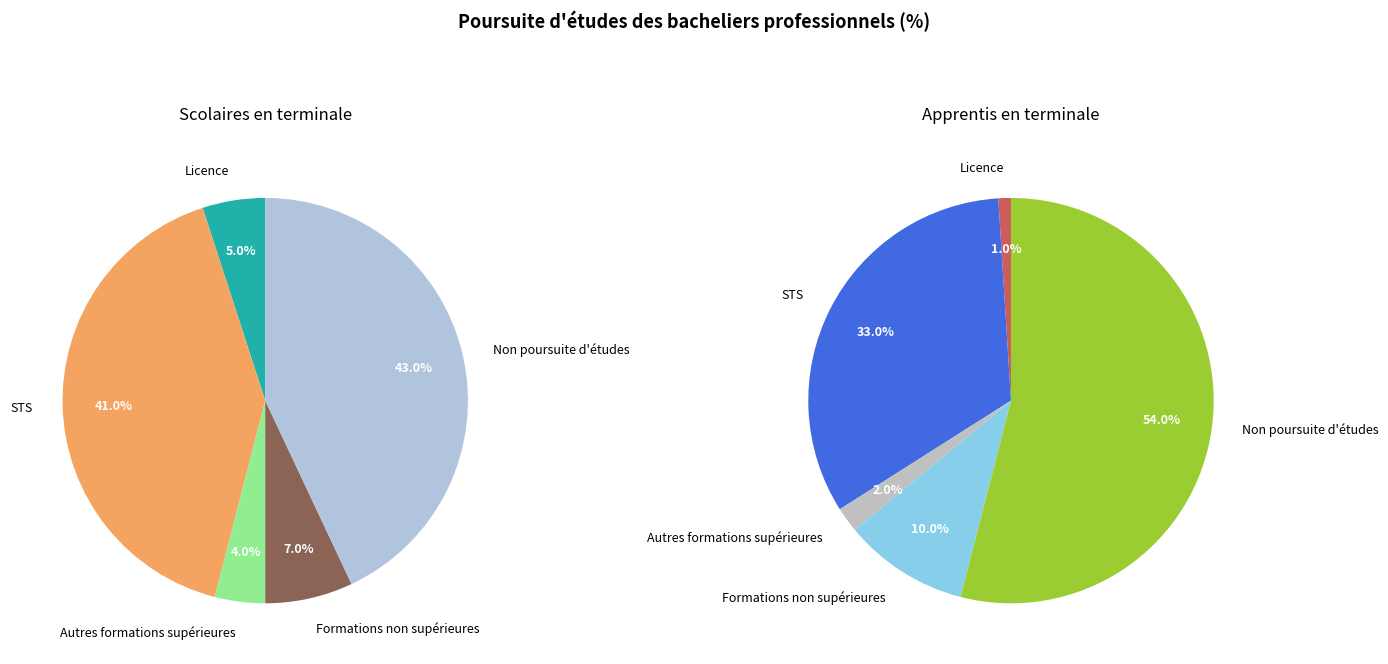

What is the difference between the highest and lowest values at Formations non supérieures?

3